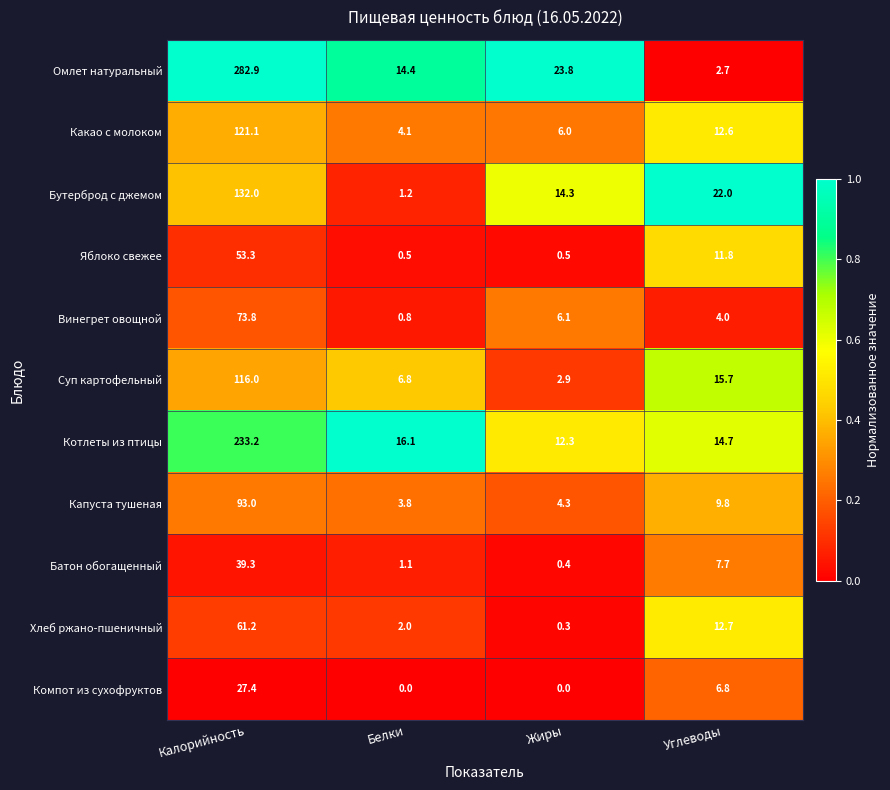

What is the maximum value for Яблоко свежее?

53.3